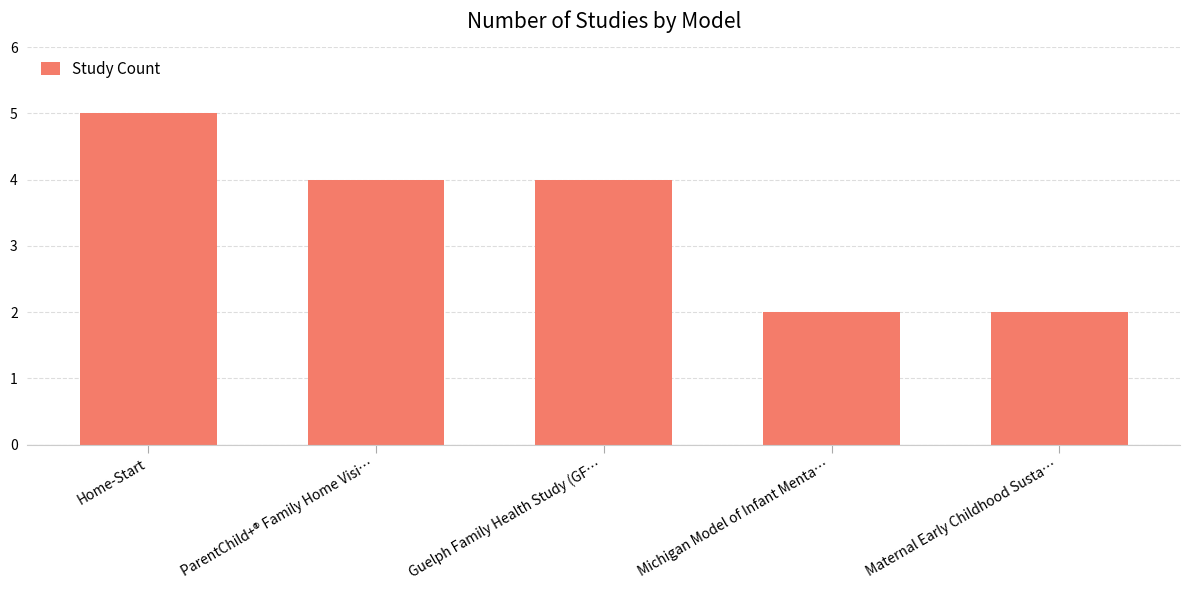

Which has a higher value, Guelph Family Health Study (GF… or Maternal Early Childhood Susta…?

Guelph Family Health Study (GF…